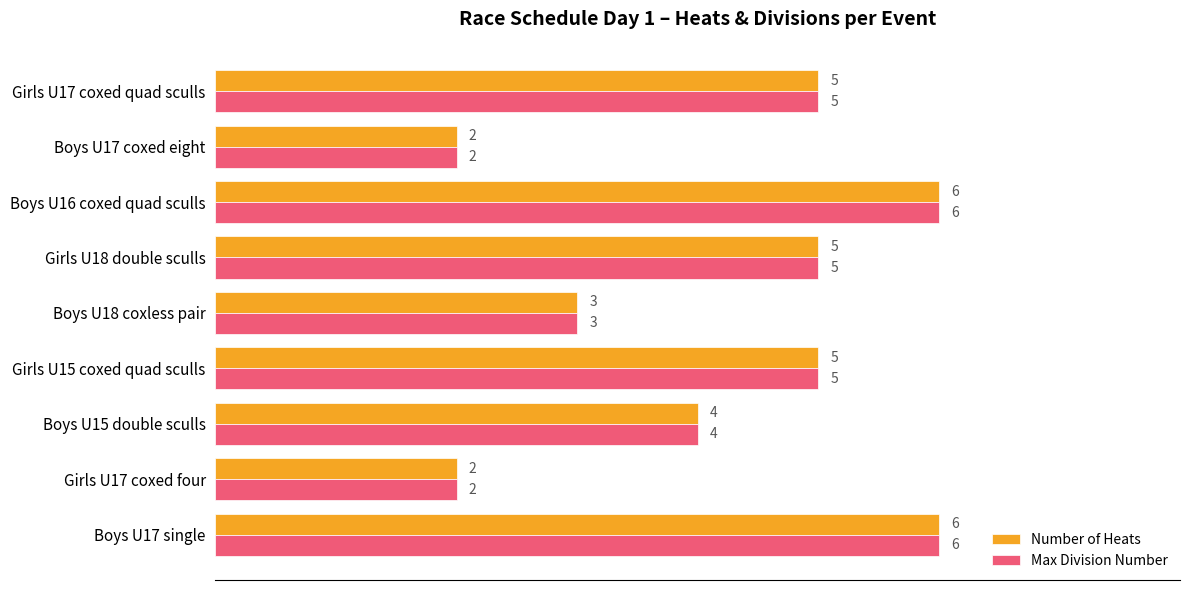

What is the average value of the Number of Heats series?

4